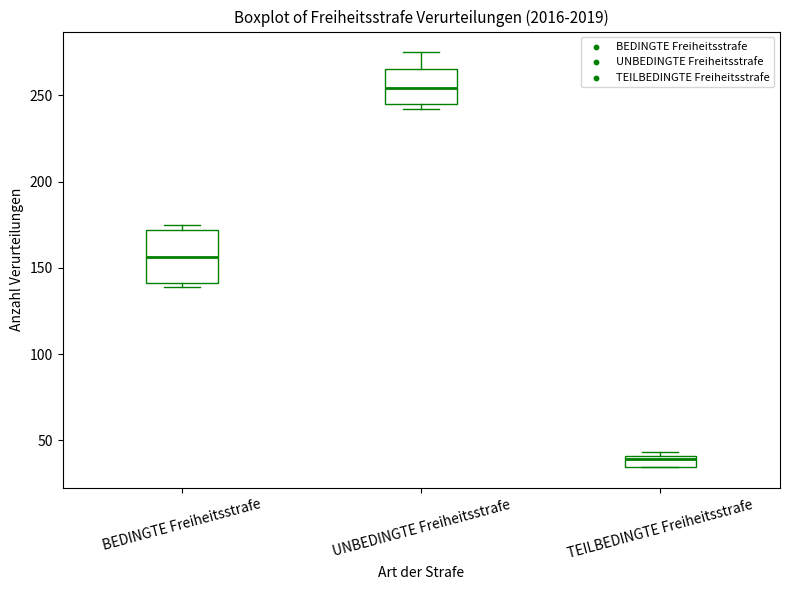

Which box has the lowest median line?

TEILBEDINGTE Freiheitsstrafe